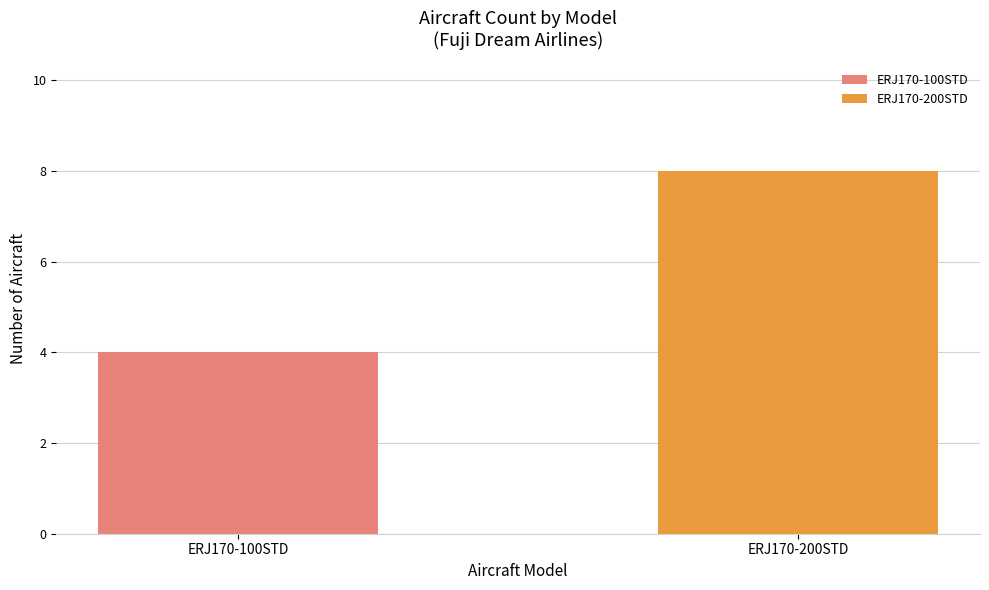

Rank the series by their maximum value, from lowest to highest.

ERJ170-100STD, ERJ170-200STD